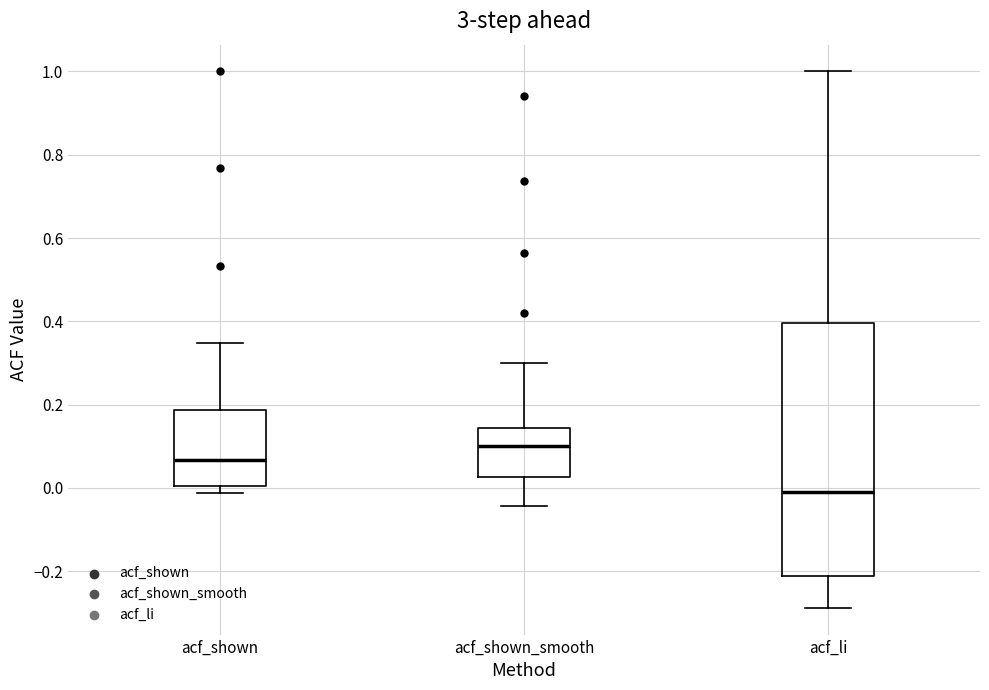

Which box's median line is the lowest?

acf_li